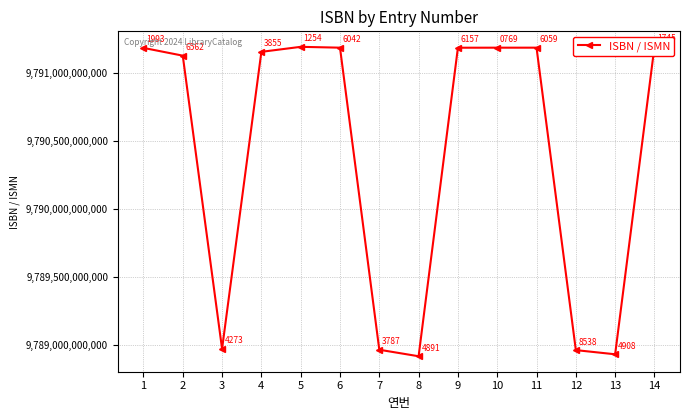

List the labels in order of value, largest first.

14, 5, 11, 6, 10, 9, 1, 4, 2, 3, 7, 12, 13, 8